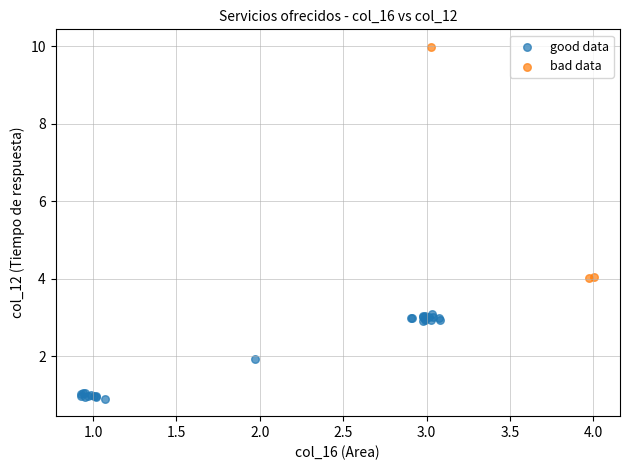

Which series reaches the minimum Y coordinate?

good data